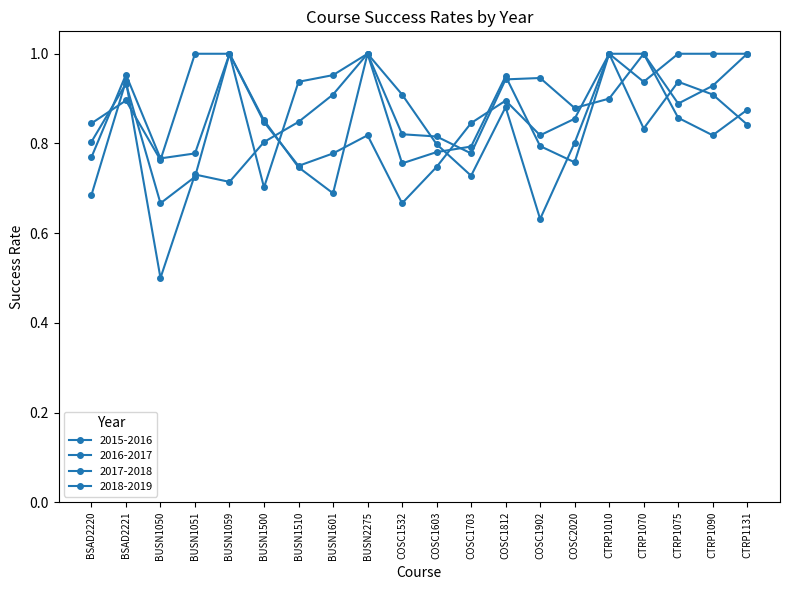

Where is 2017-2018 nearest to the value 0?

BUSN1050